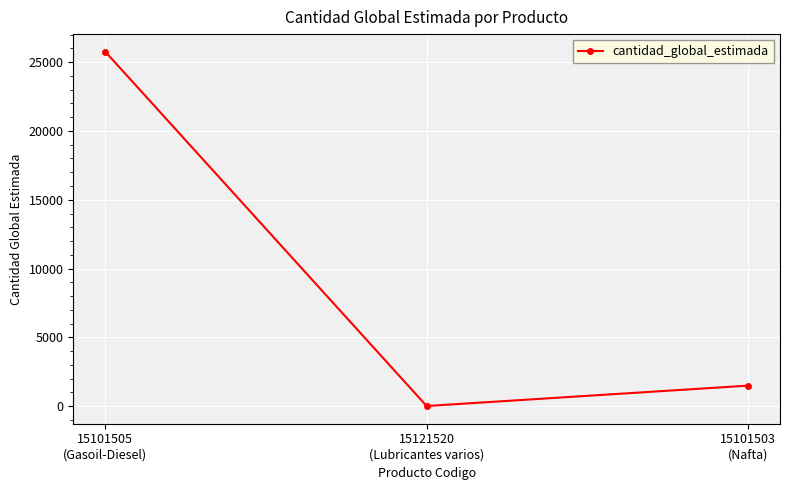

Where does the data first go above 1482?

15101505
(Gasoil-Diesel)